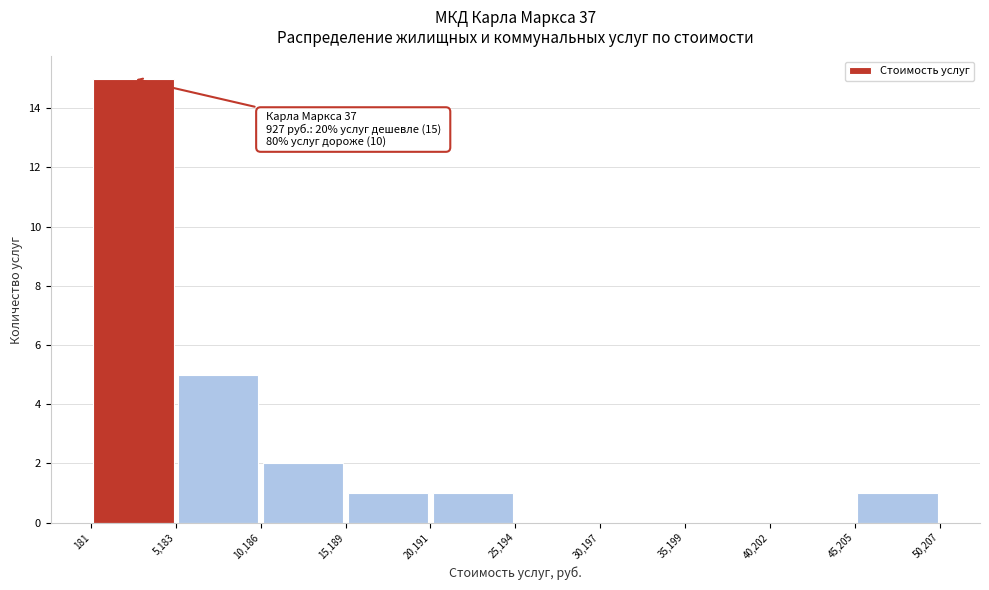

Which range on the x-axis has the tallest bar?

181 to 5,183